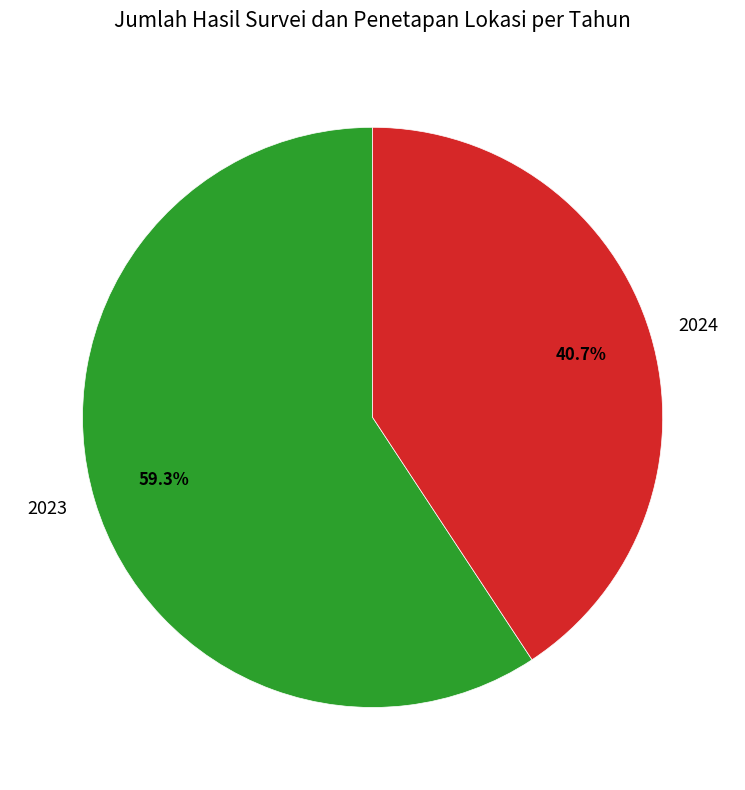

Between 2024 and 2023, which is larger?

2023